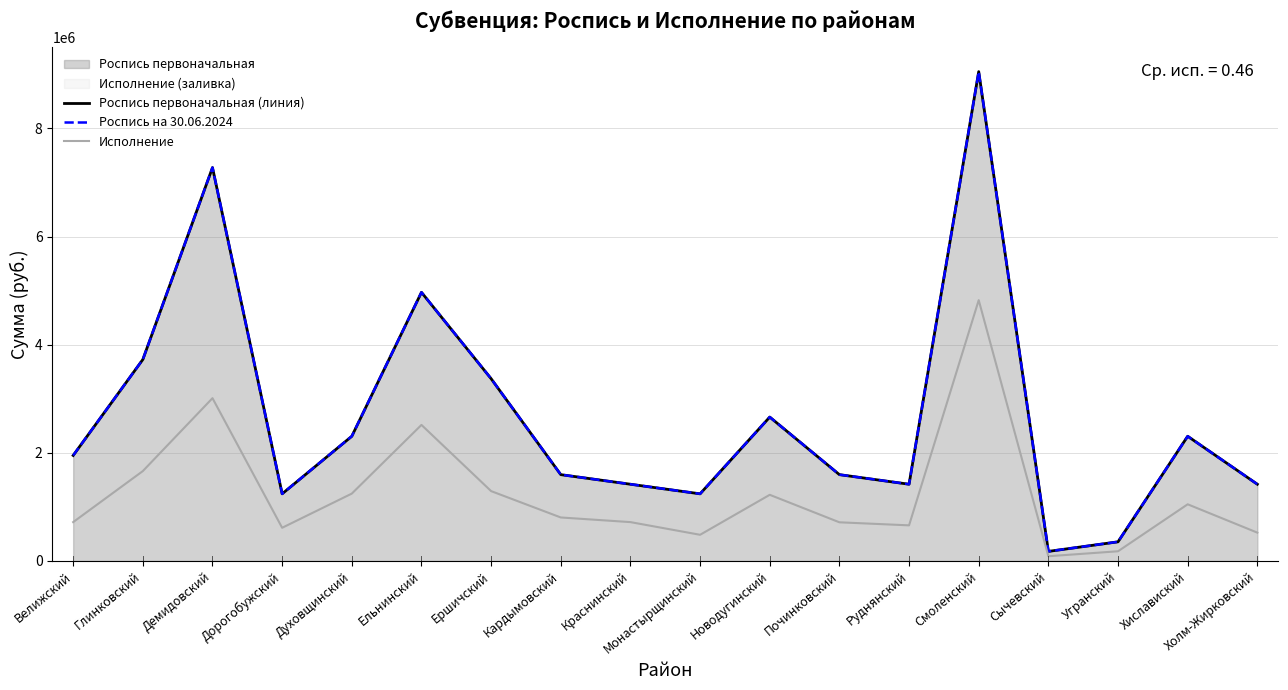

Is it true that Исполнение equals 524433.0 at Холм-Жирковский?

True